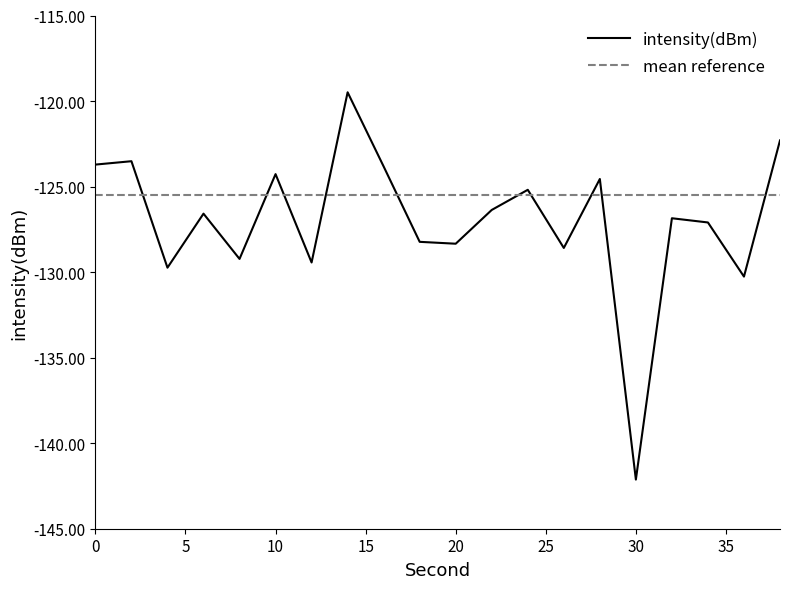

What is the minimum value for intensity(dBm)?

-142.1